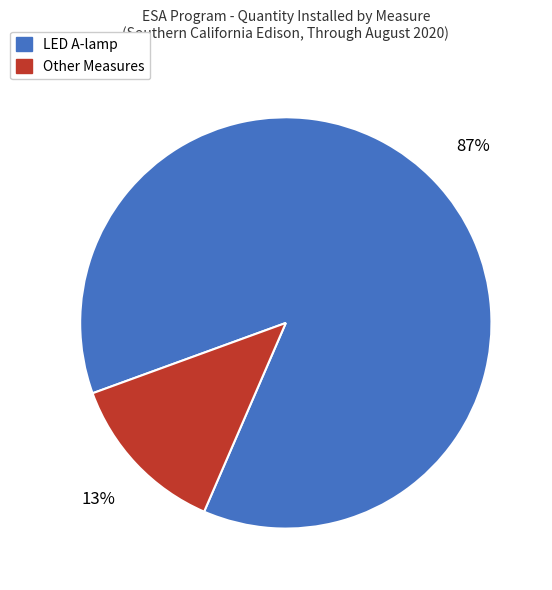

To the nearest percent, what is the average slice percentage?

50%